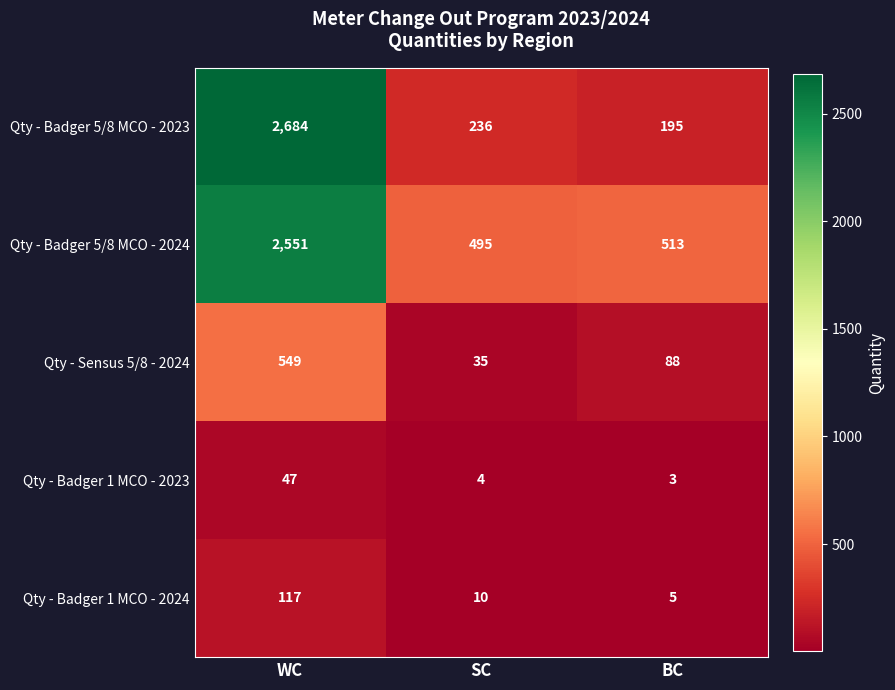

Which label corresponds to the smallest value in the chart?

BC